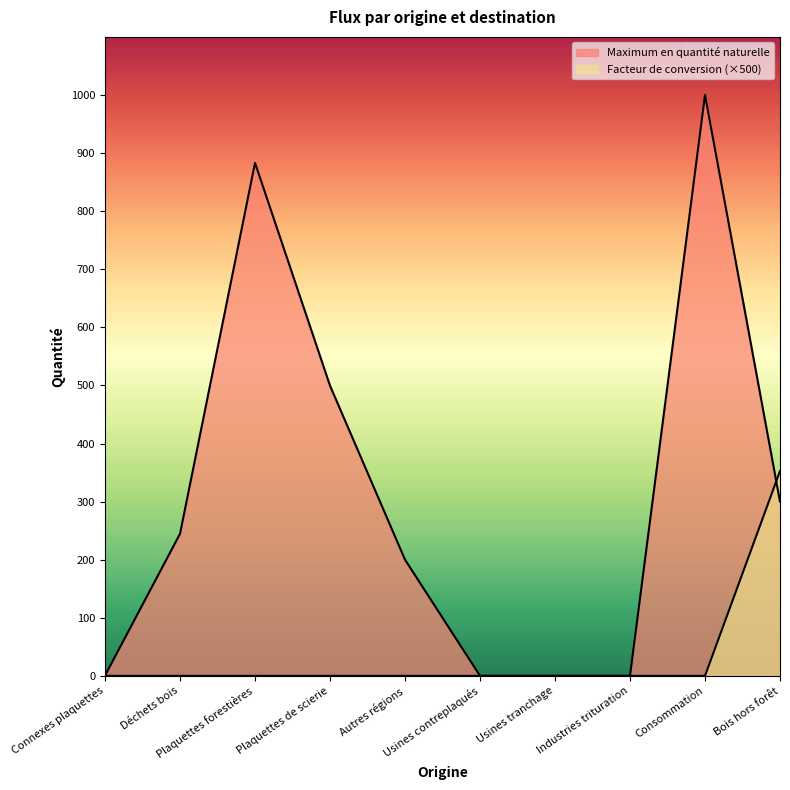

Which has a higher value, Bois hors forêt or Usines tranchage?

Bois hors forêt